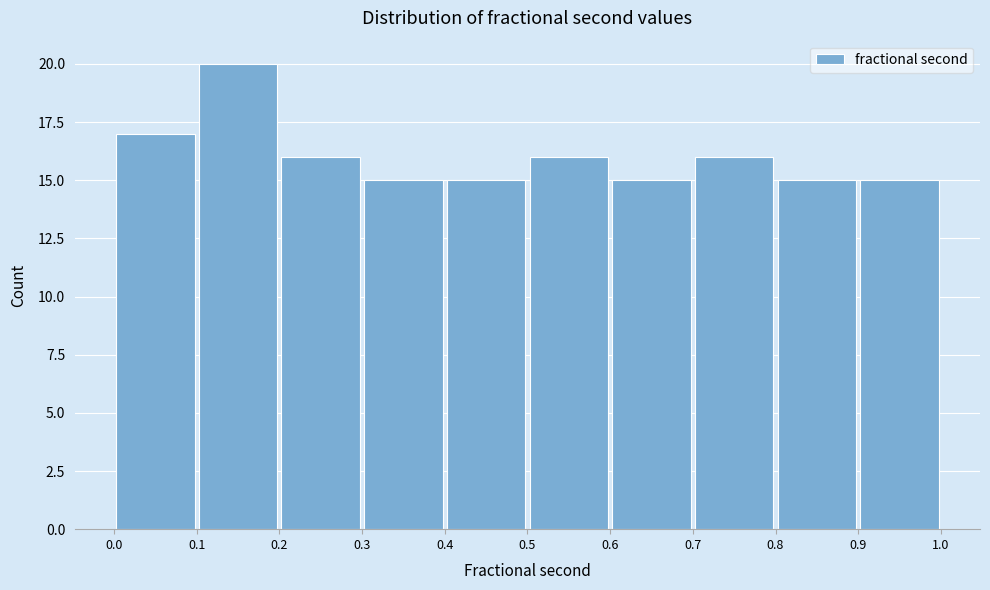

How tall is the bar that spans 0.2 to 0.3 on the x-axis? The values are not printed on the chart, so give them approximately, as read against the axis.

16